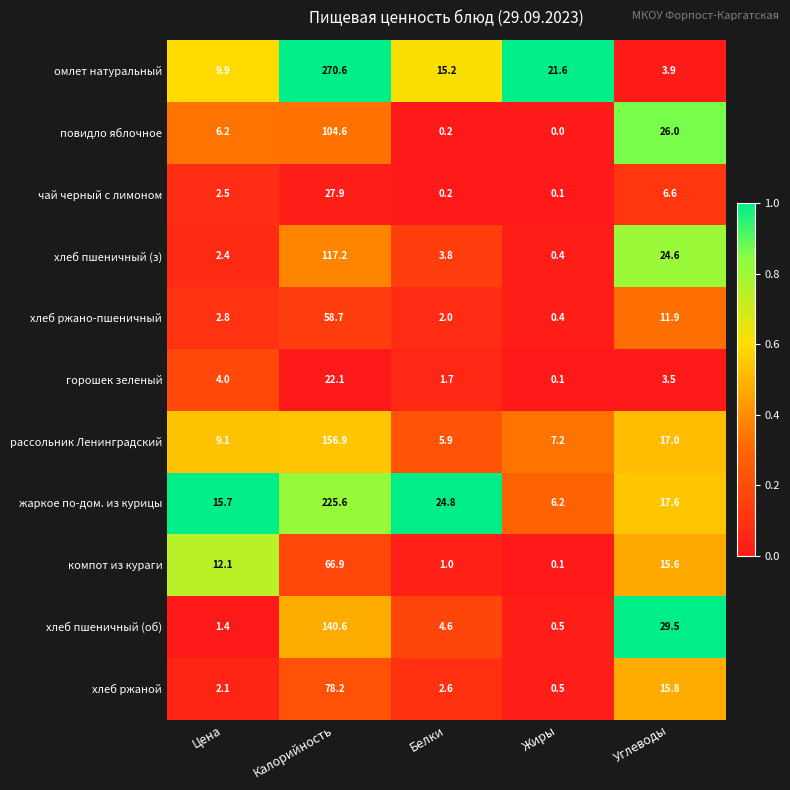

Where is хлеб ржаной nearest to the value 39?

Углеводы